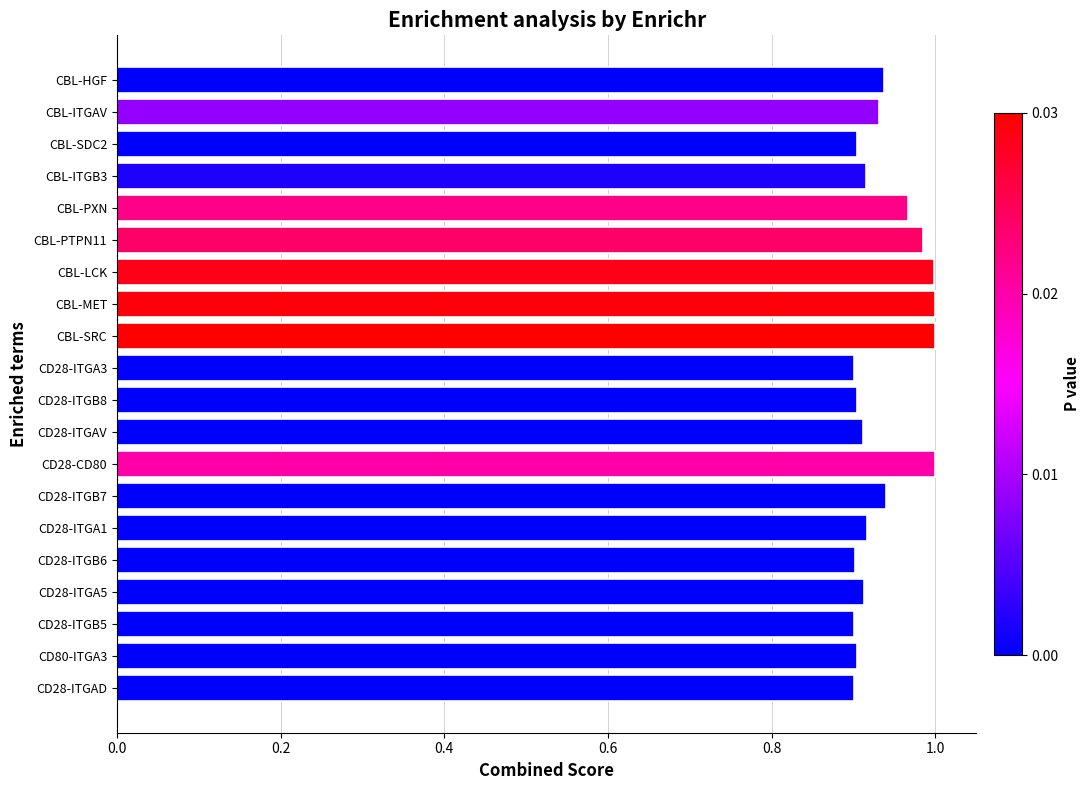

Count the number of categories in the chart.

20